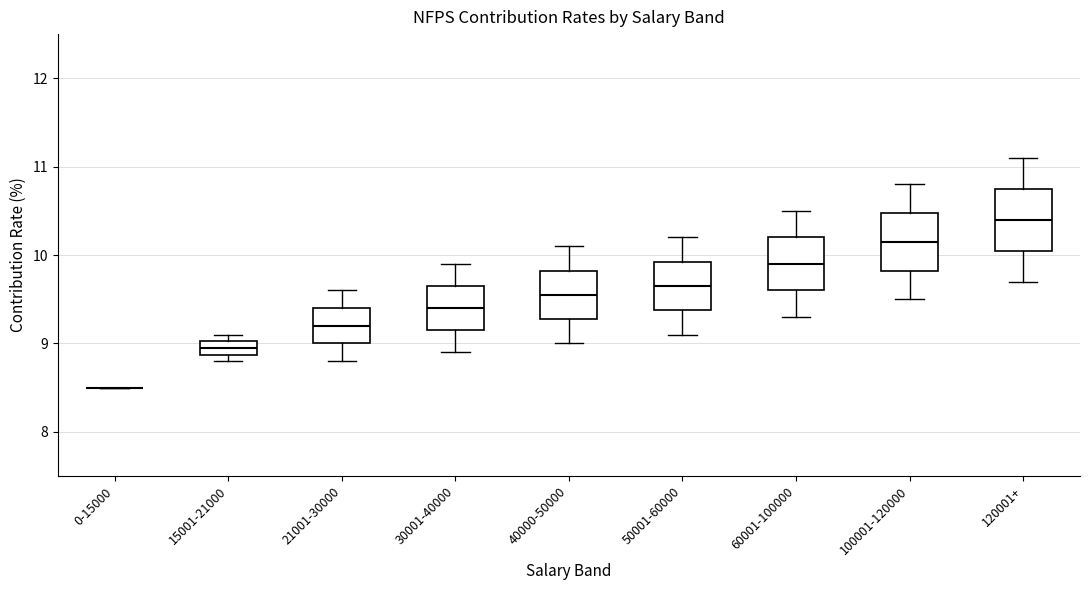

Reading left to right, read every box against the y-axis: the position of its median line, the range the box covers, and the ends of its whiskers. The values are not printed on the chart, so give them approximately, as read against the axis.

0-15000: box collapsed to a line at 8.5, whiskers 8.5 to 8.5
15001-21000: median 9.0 (inside the box), box 8.9 to 9.0, whiskers 8.8 to 9.1
21001-30000: median 9.2, box 9.0 to 9.4, whiskers 8.8 to 9.6
30001-40000: median 9.4, box 9.2 to 9.7, whiskers 8.9 to 9.9
40000-50000: median 9.6, box 9.3 to 9.8, whiskers 9.0 to 10.1
50001-60000: median 9.7, box 9.4 to 9.9, whiskers 9.1 to 10.2
60001-100000: median 9.9, box 9.6 to 10.2, whiskers 9.3 to 10.5
100001-120000: median 10.2, box 9.8 to 10.5, whiskers 9.5 to 10.8
120001+: median 10.4, box 10.1 to 10.8, whiskers 9.7 to 11.1